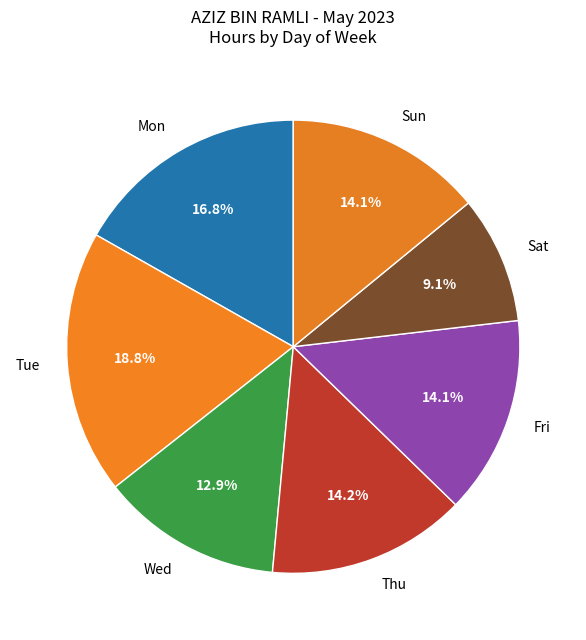

Is Mon the majority of the pie?

No